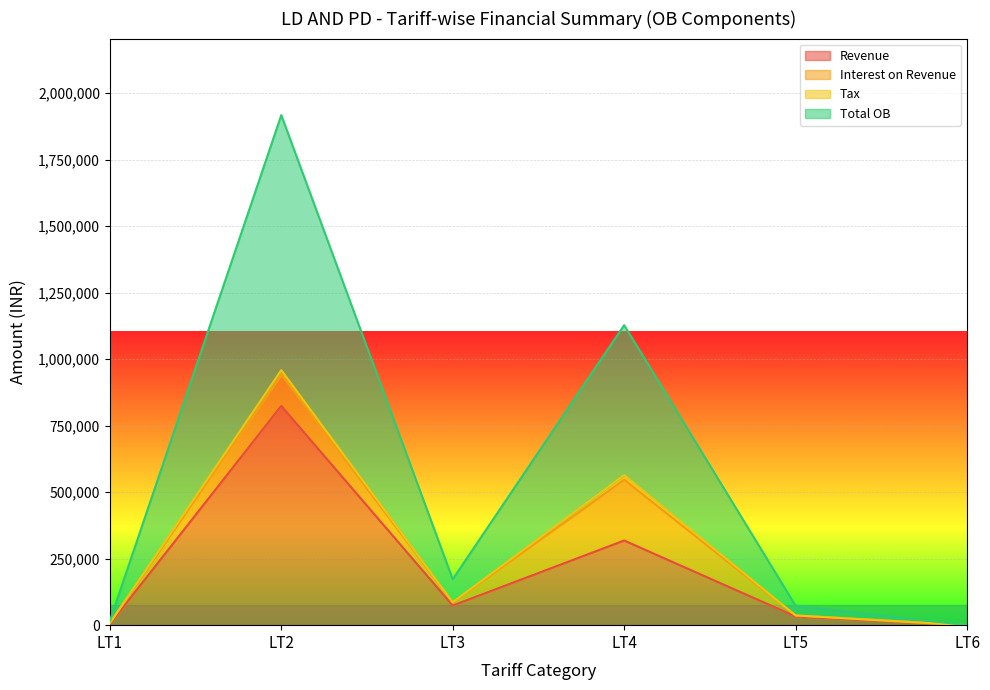

Is the value of Revenue at LT6 greater than the value of Total OB at LT4?

No